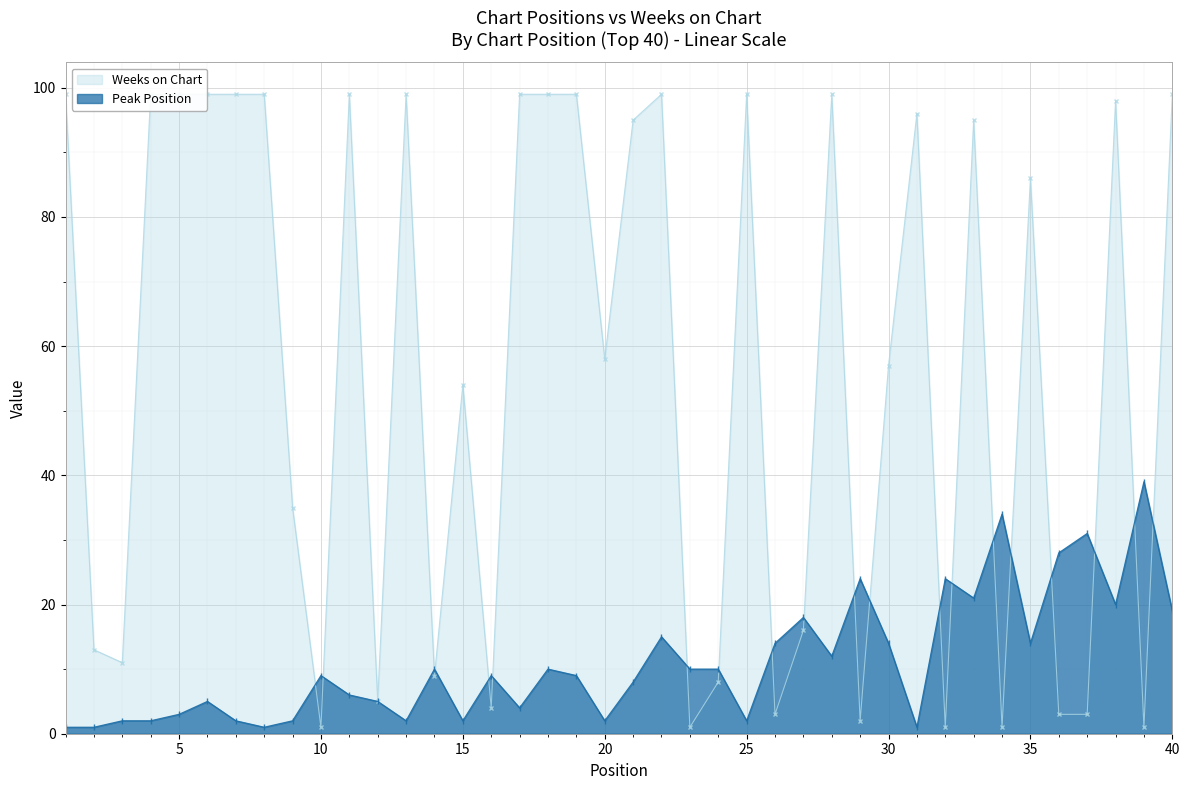

At which category does the chart reach its peak across all series?

1